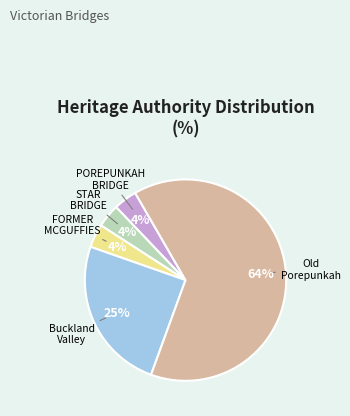

Is there any slice that represents more than half of the pie?

Yes